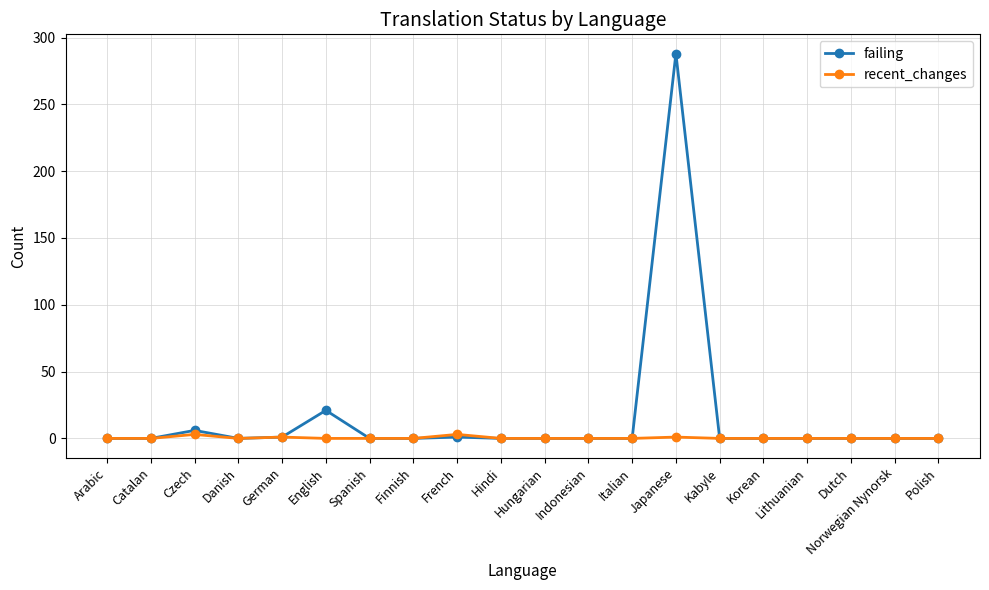

What is the label of the 19th point from the right?

Catalan